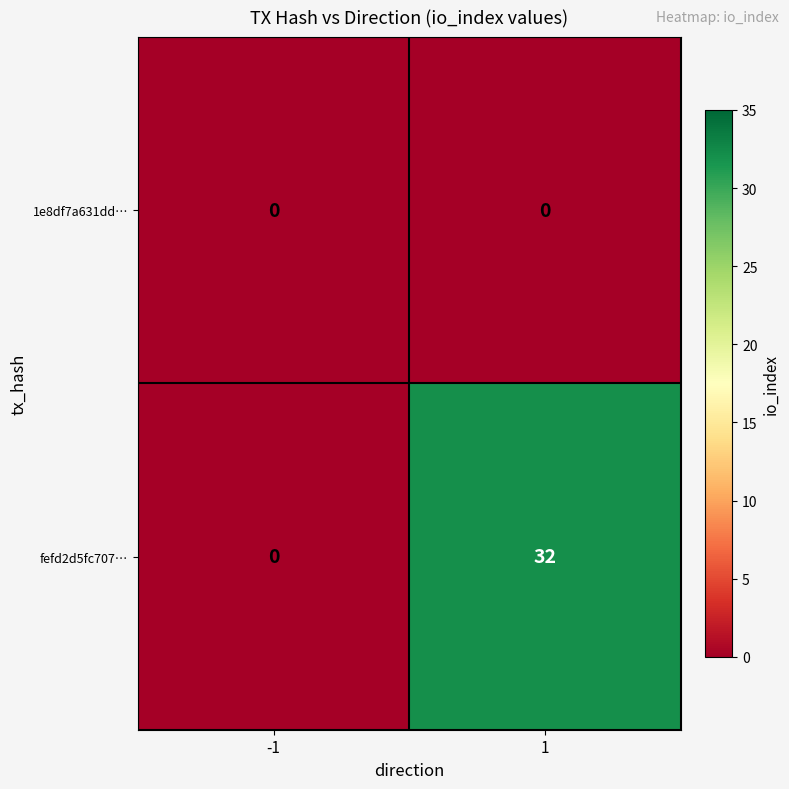

True or false: fefd2d5fc707… has a value of 0 at -1.

True